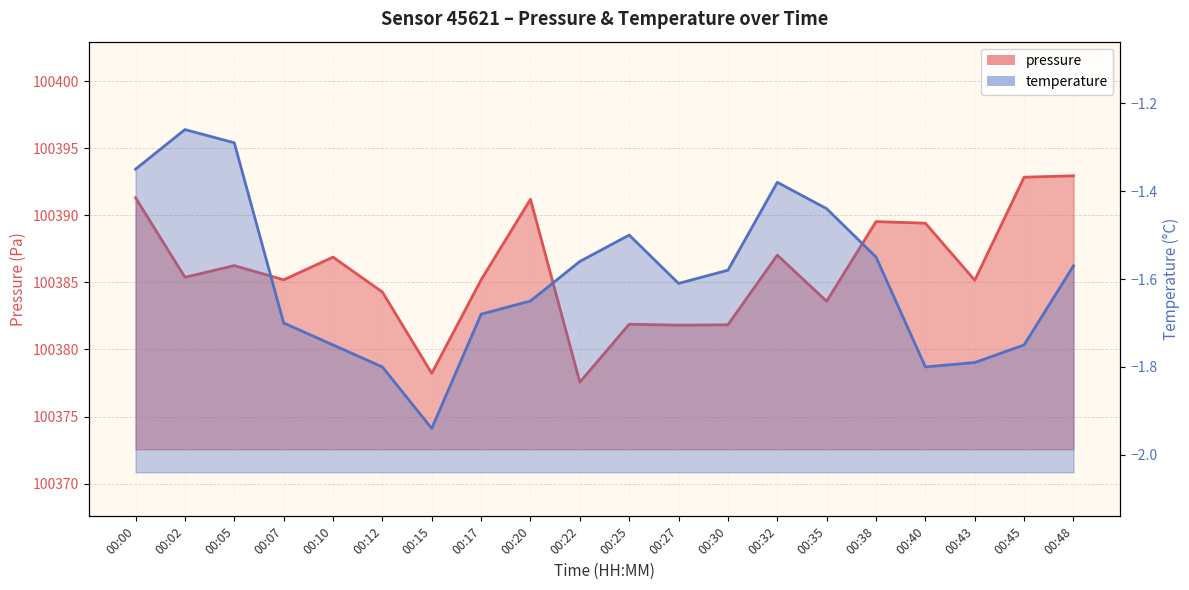

Count the number of categories in the chart.

20